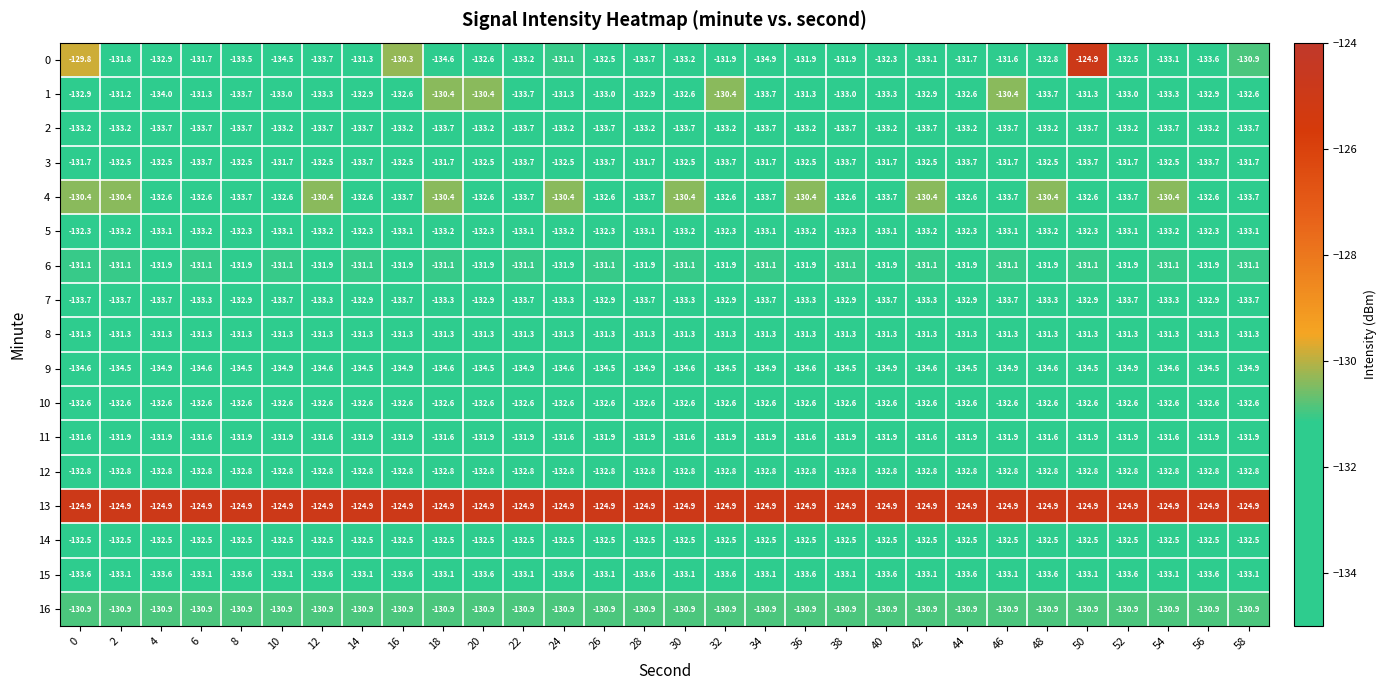

What is the sum of the 13 values at 50 and 40?

-249.8